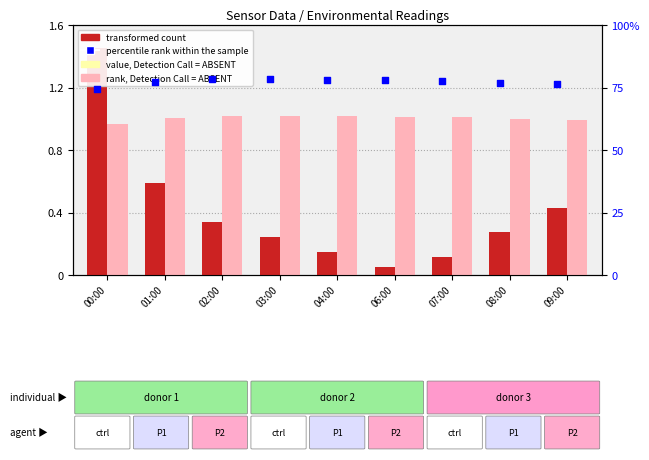

Is the value of transformed count at 07:00 greater than the value of rank, Detection Call = ABSENT at 00:00?

No